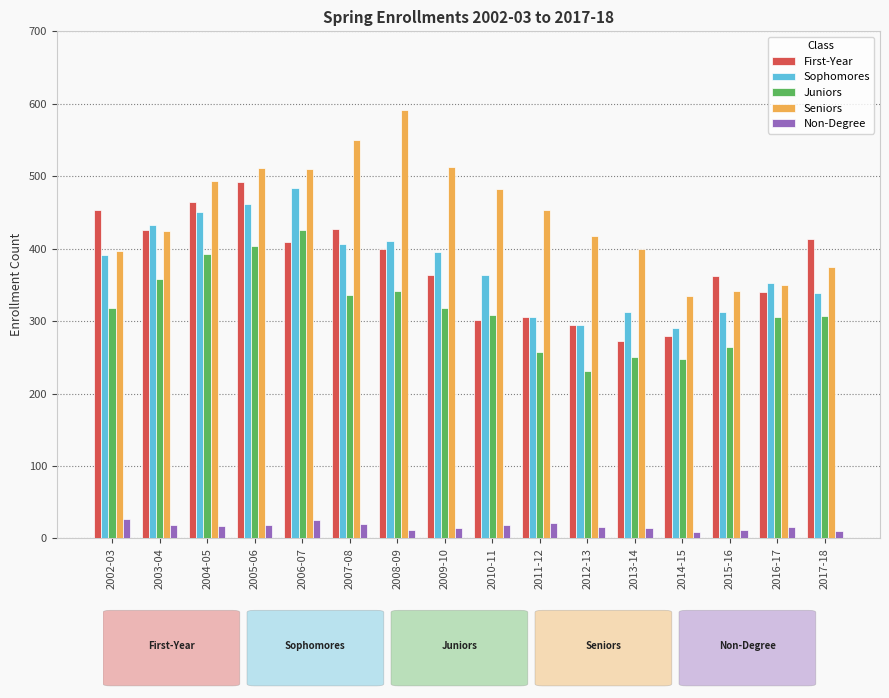

At which category is the sum across all series the highest?

2005-06